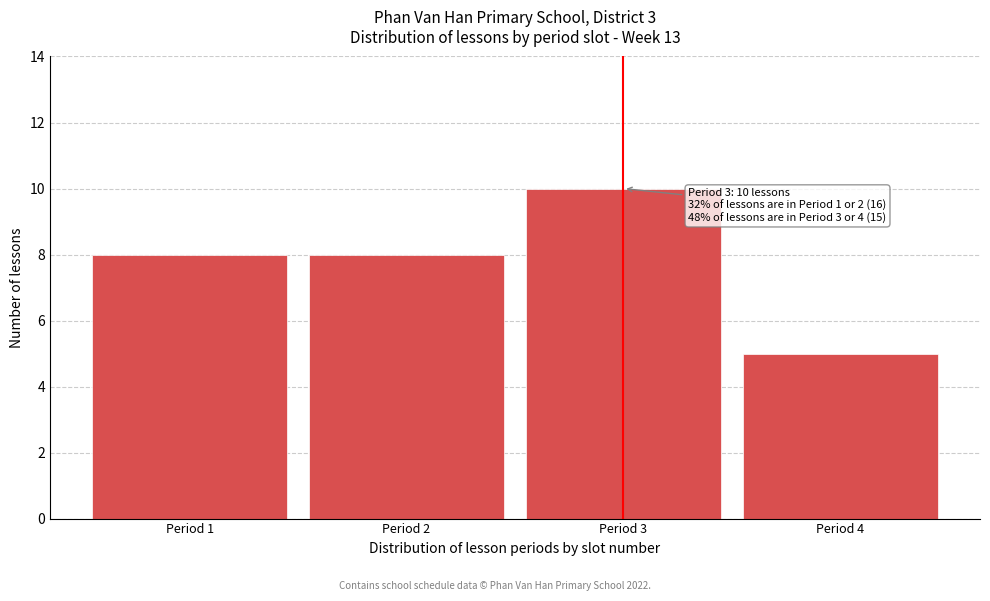

Reading left to right, transcribe all the data shown in this chart.

8	8	10	5